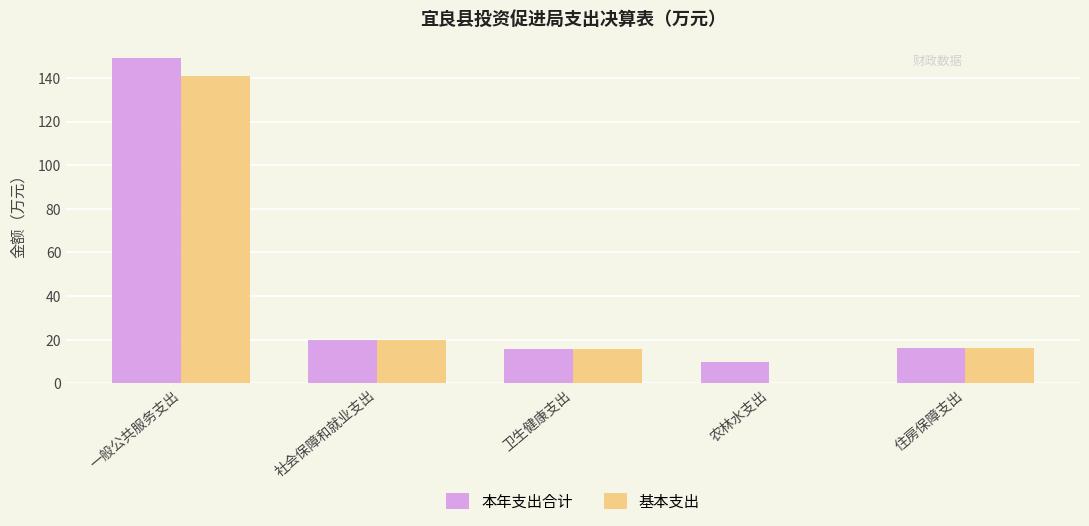

At which category is the sum across all series the highest?

一般公共服务支出